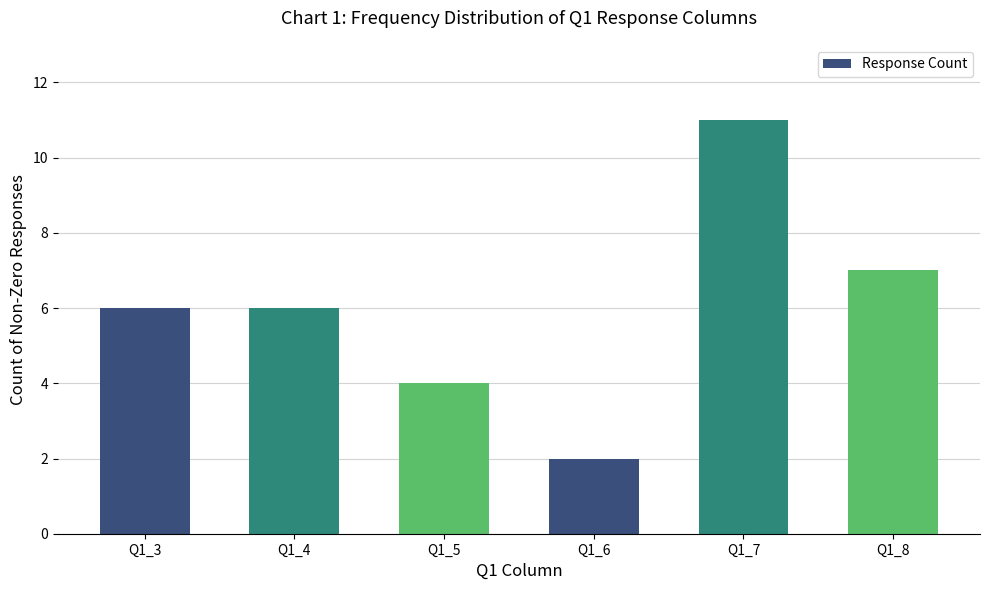

Reading left to right, transcribe all the data shown in this chart.

6	6	4	2	11	7